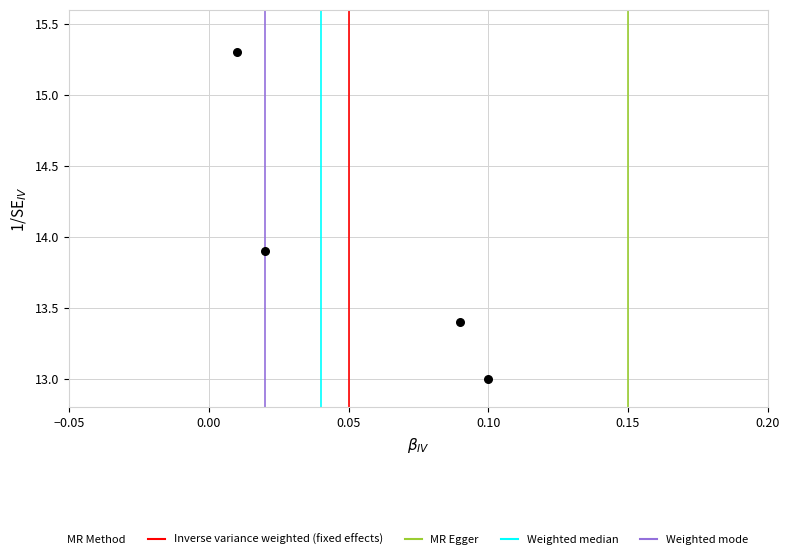

What Y value in the scatter plot is closest to 14?

13.9